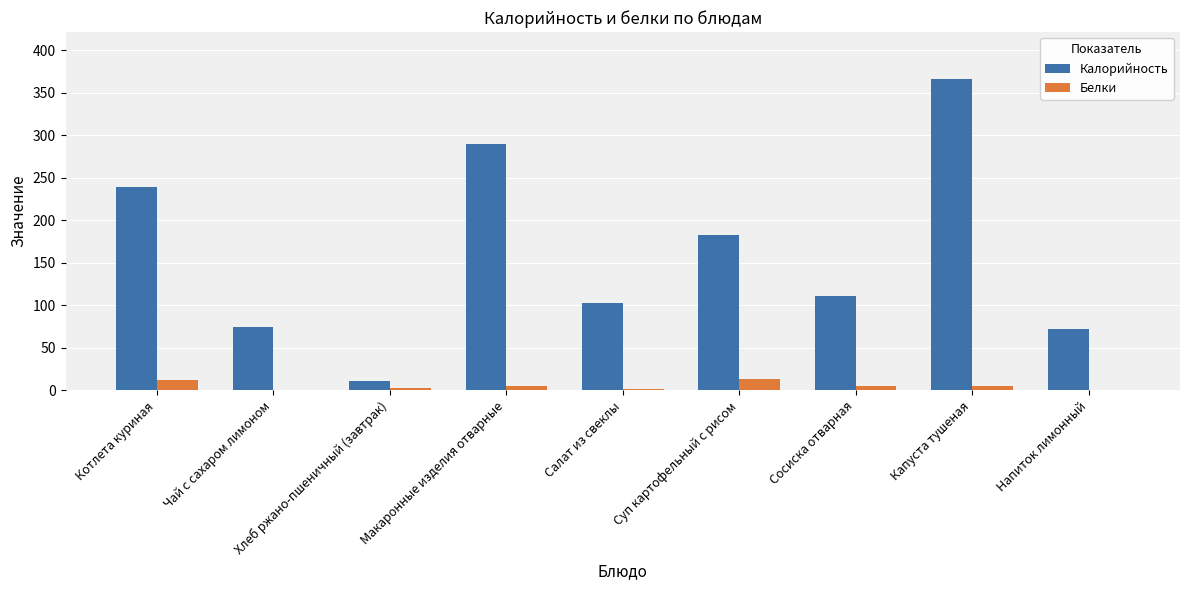

At which category is the sum across all series the highest?

Капуста тушеная